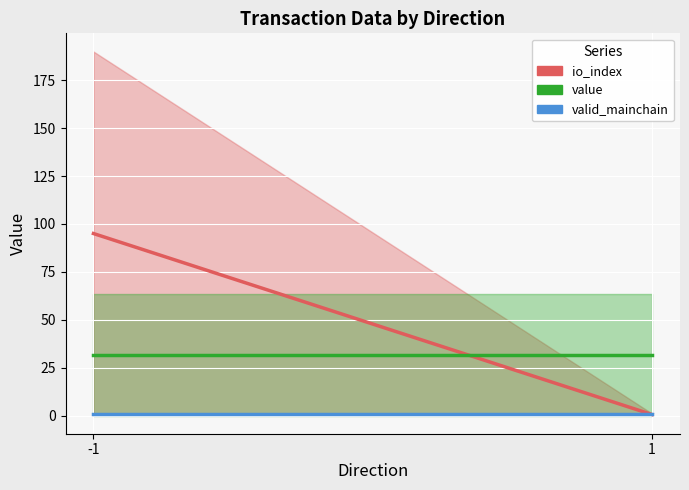

At which label does io_index reach its minimum?

1